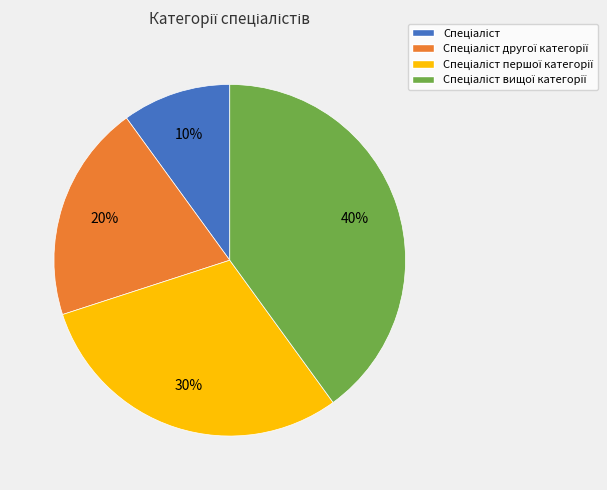

To the nearest percent, what is the average slice percentage?

25%